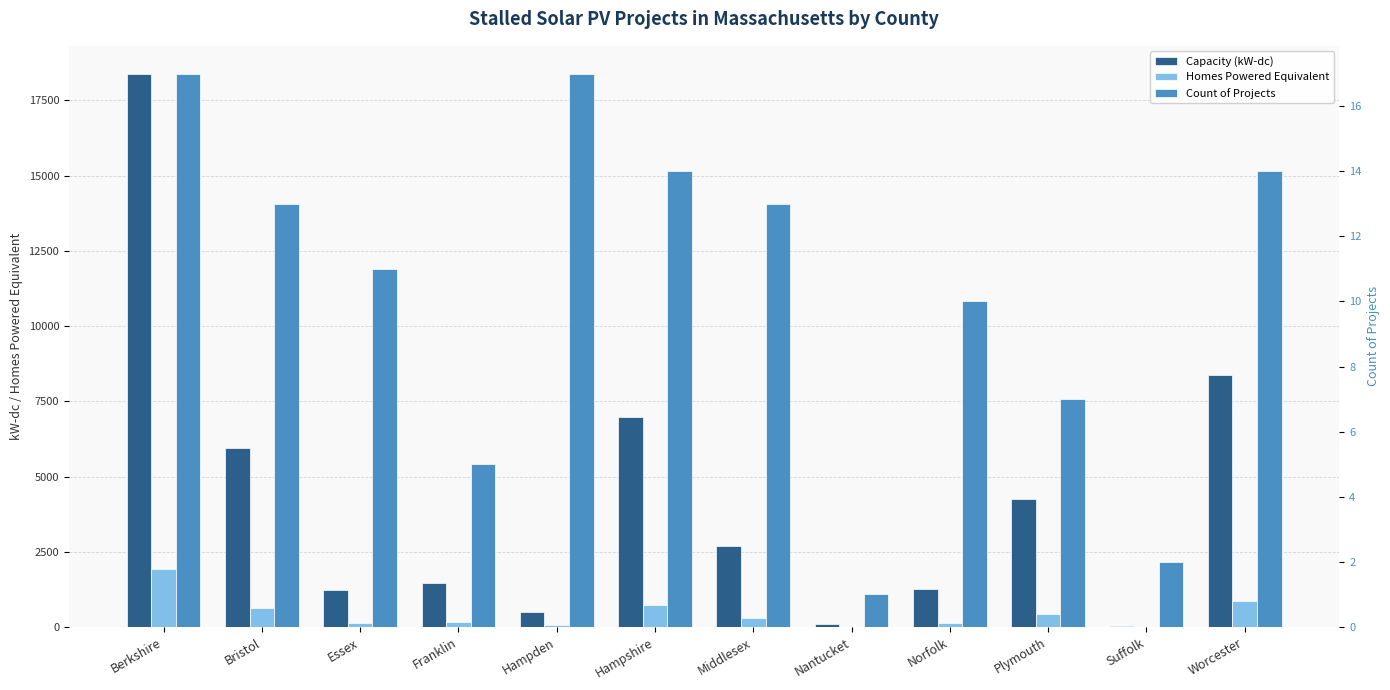

Are the bars grouped side by side (vs. stacked)?

Yes